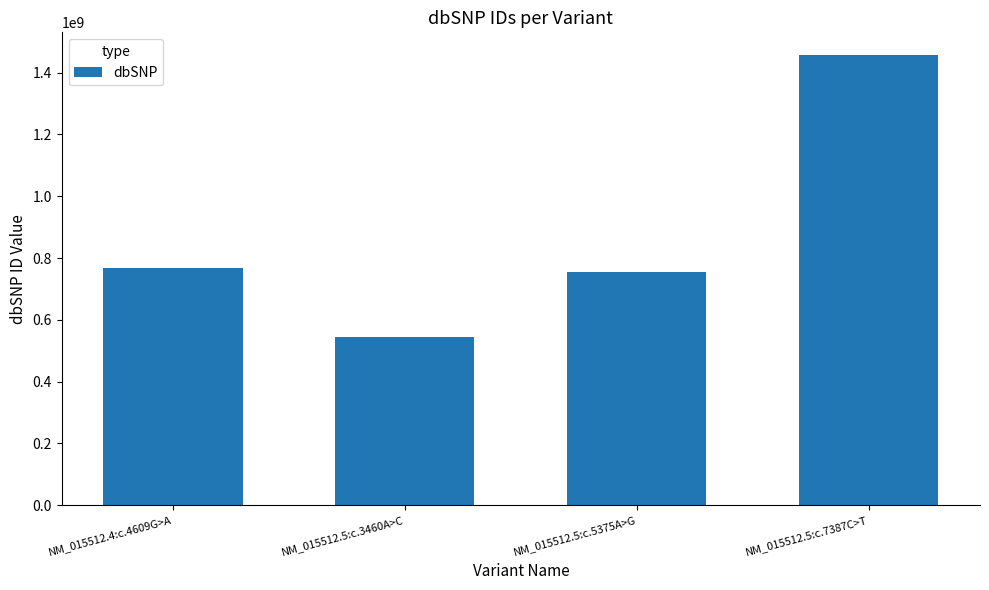

Reading left to right, extract all data points from this chart.

NM_015512.4:c.4609G>A=768532151	NM_015512.5:c.3460A>C=544674332	NM_015512.5:c.5375A>G=755604954	NM_015512.5:c.7387C>T=1457821408